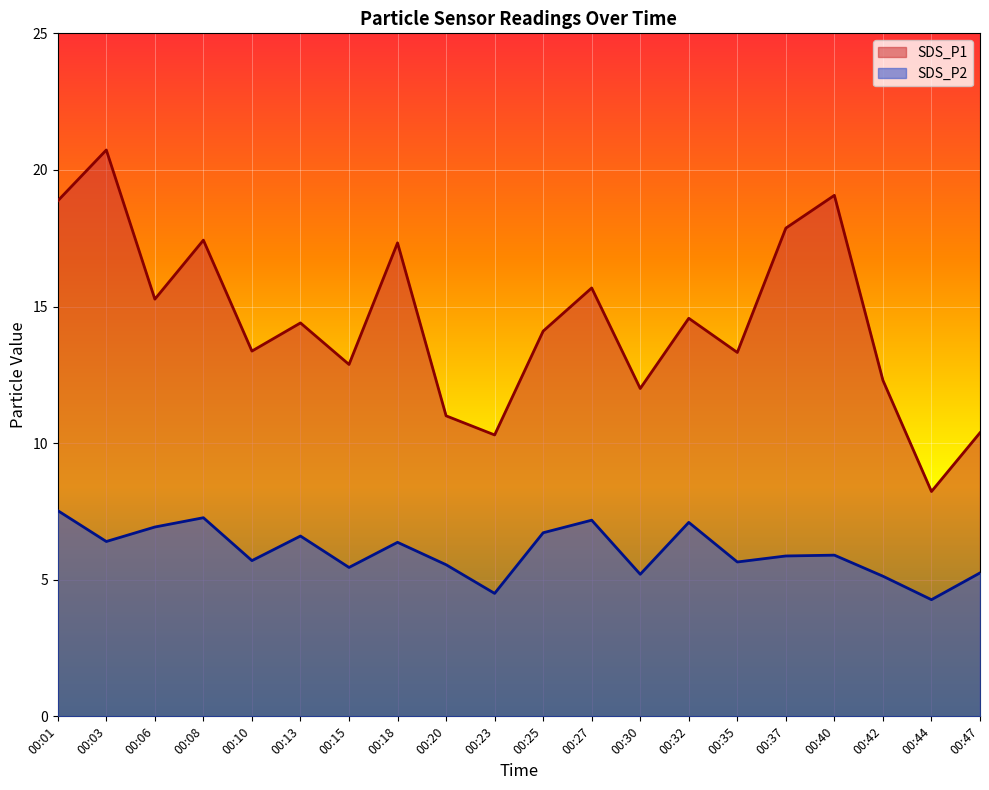

How many data points in SDS_P2 are less than 5?

2